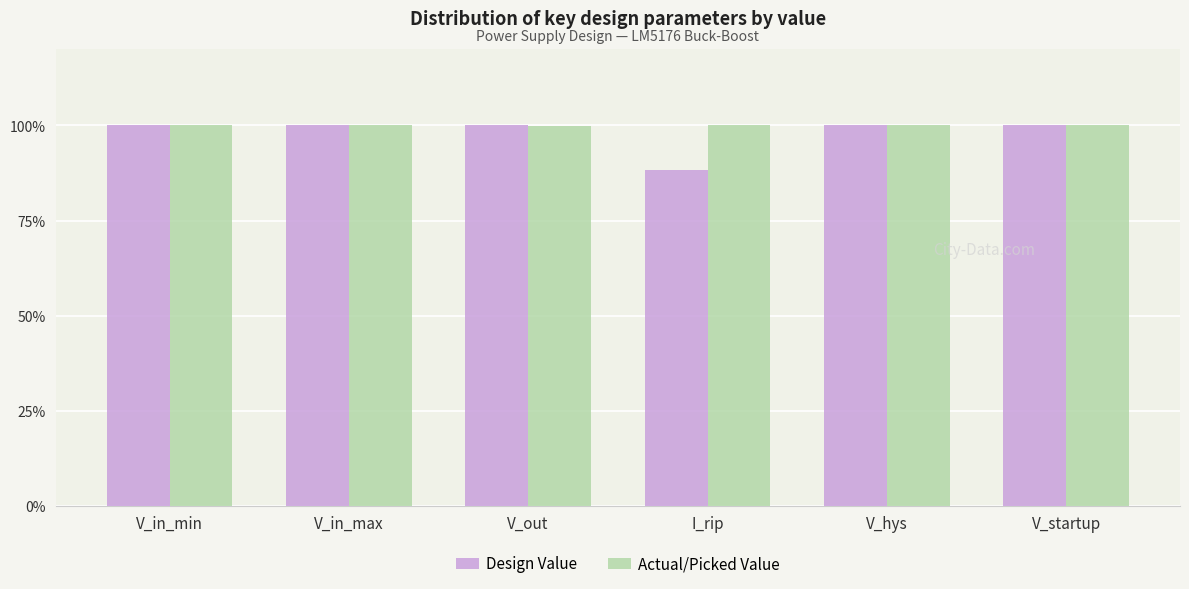

How many distinct data groups are displayed?

2